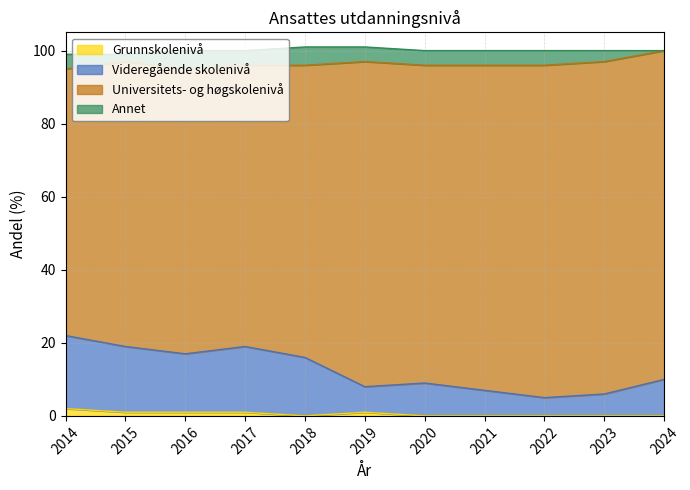

What is the maximum value for Grunnskolenivå?

2